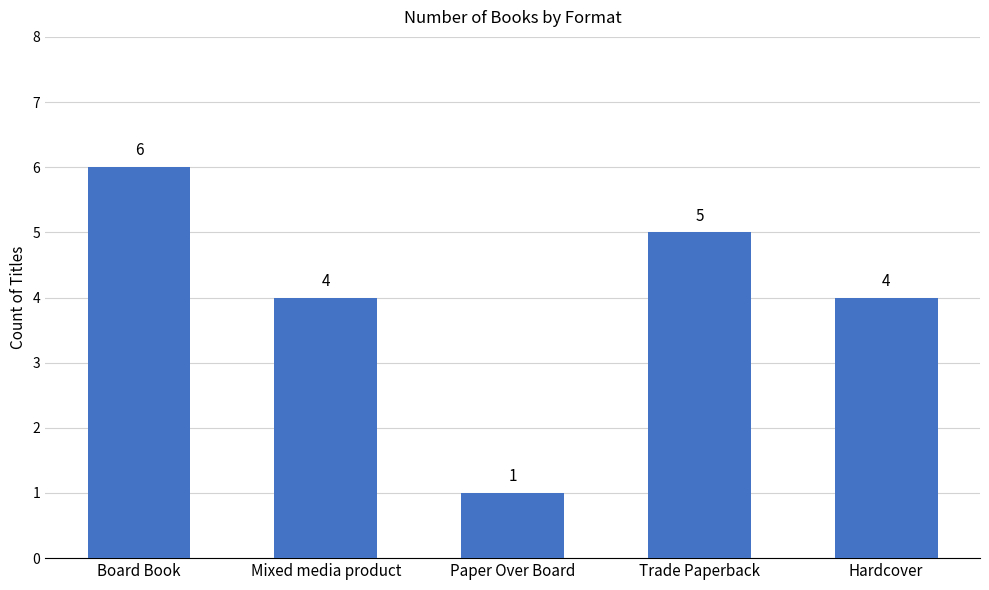

The chart shows a value of 5 at Trade Paperback. True or false?

True